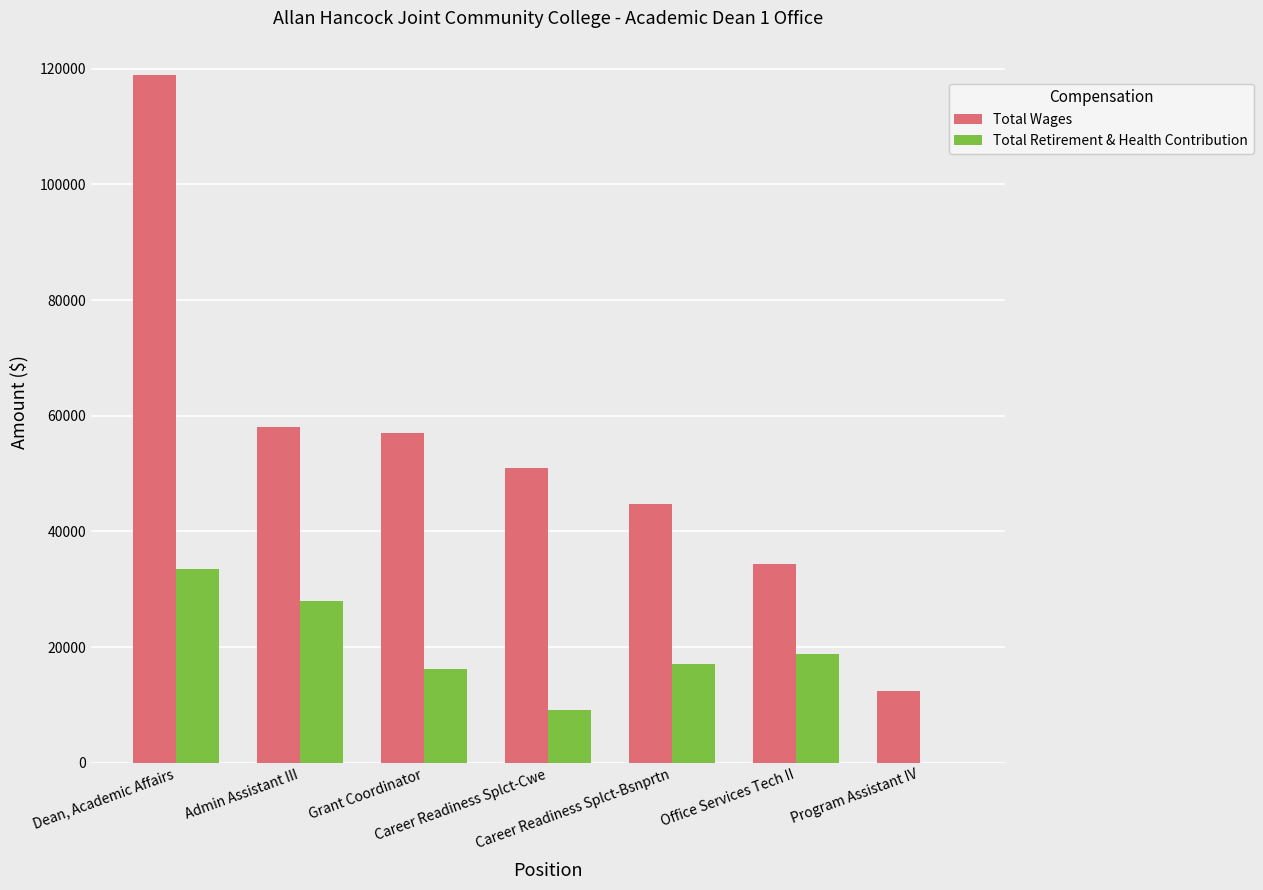

Reading right to left, what are all the values shown in this chart?

Total Wages: 12457	34356	44805	51029	57082	57975	118898
Total Retirement & Health Contribution: 0	18742	17023	9195	16182	28045	33487